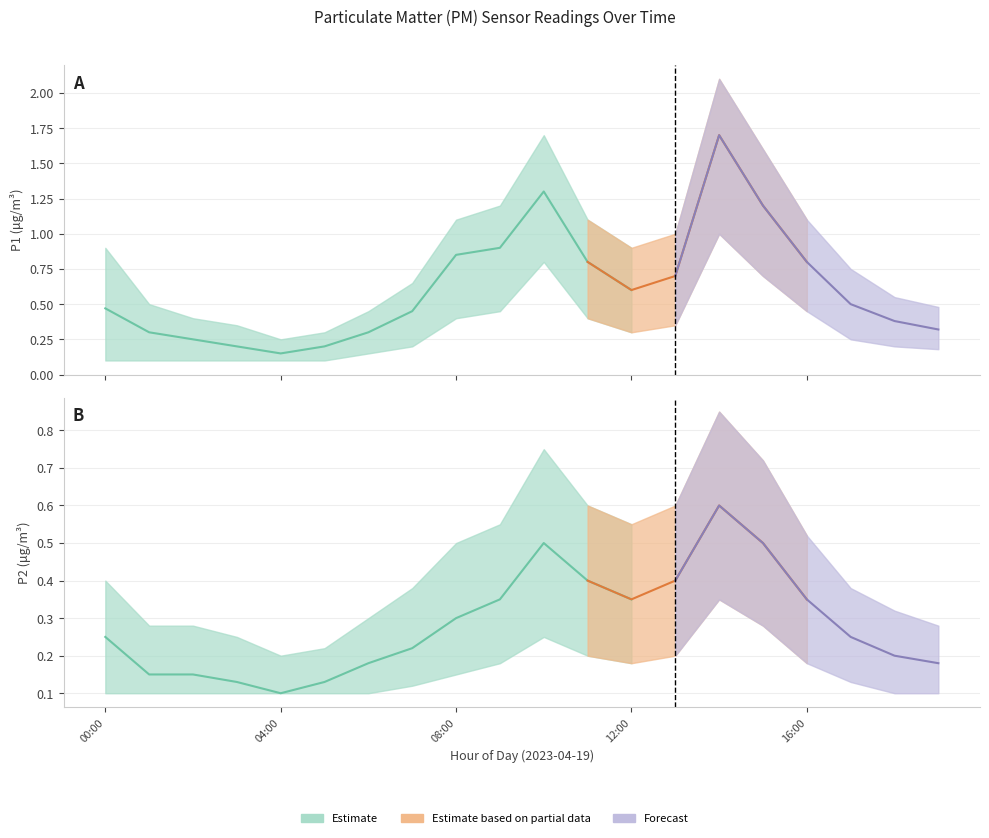

The value of P1 at 17:00 is 0.2. True or false?

False